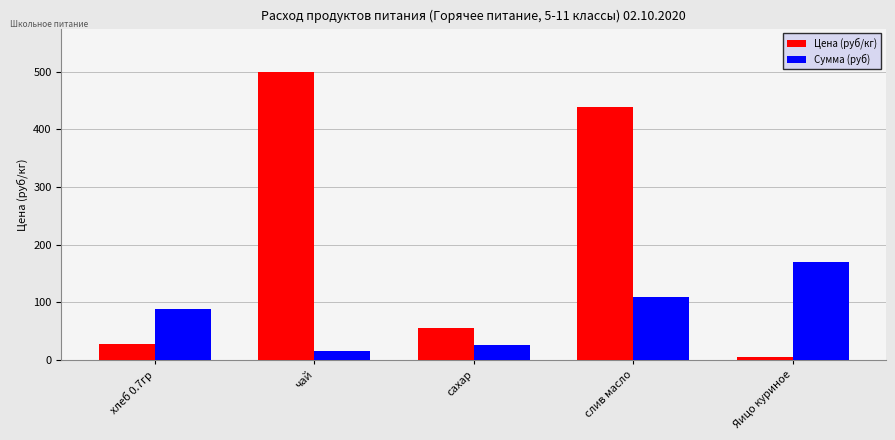

What is the spread (max minus min) of values at хлеб 0.7гр?

60.0